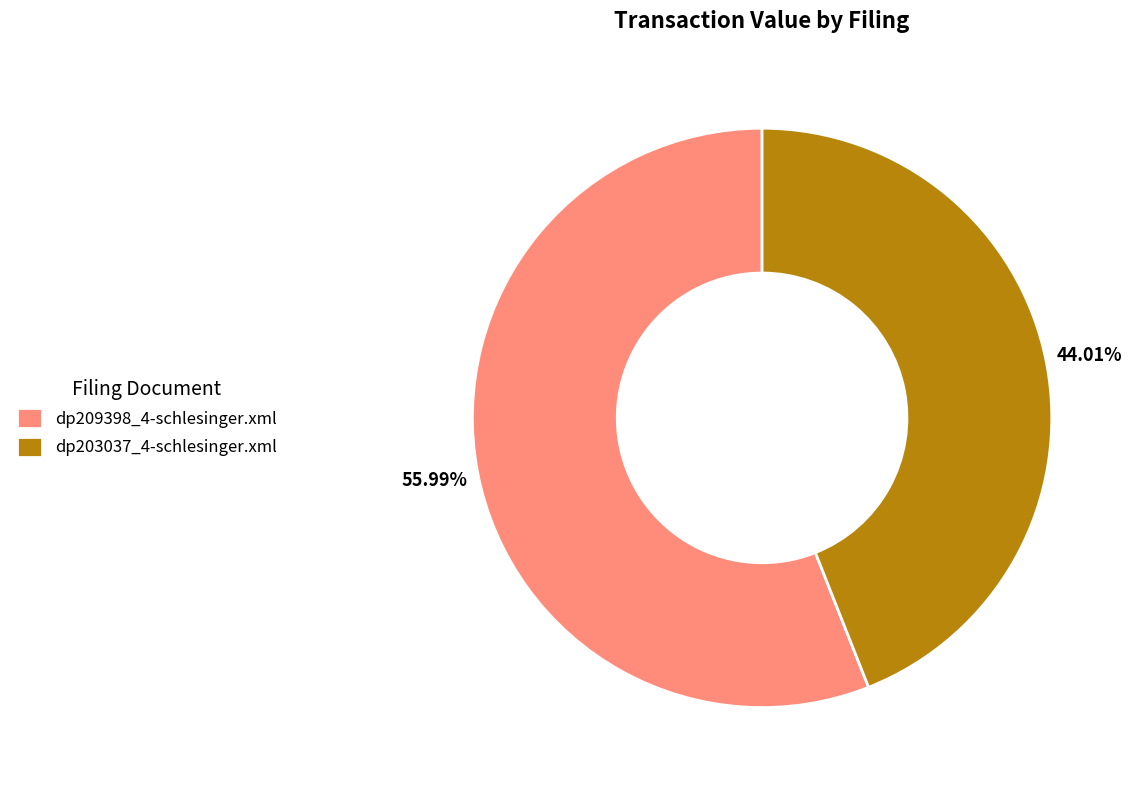

To the nearest percent, what portion does dp209398_4-schlesinger.xml represent?

56%